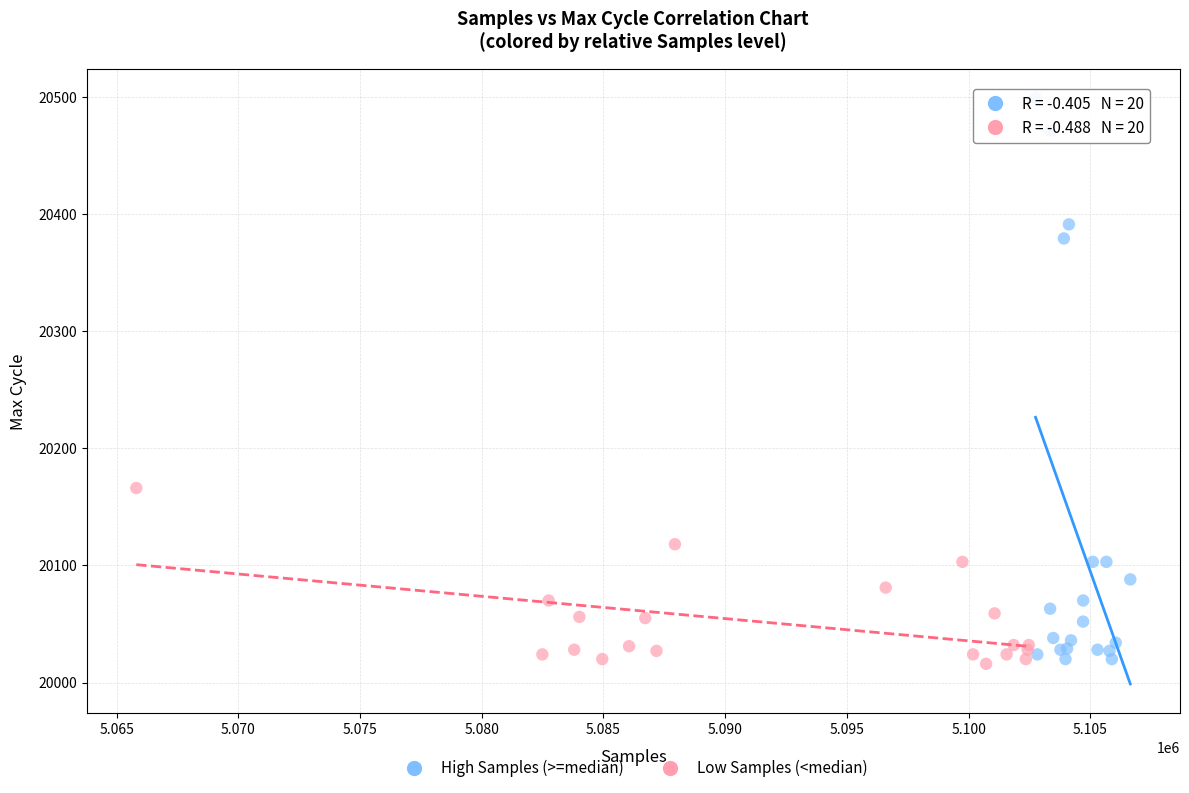

Which series has the widest spread of Y values?

High Samples (>=median)